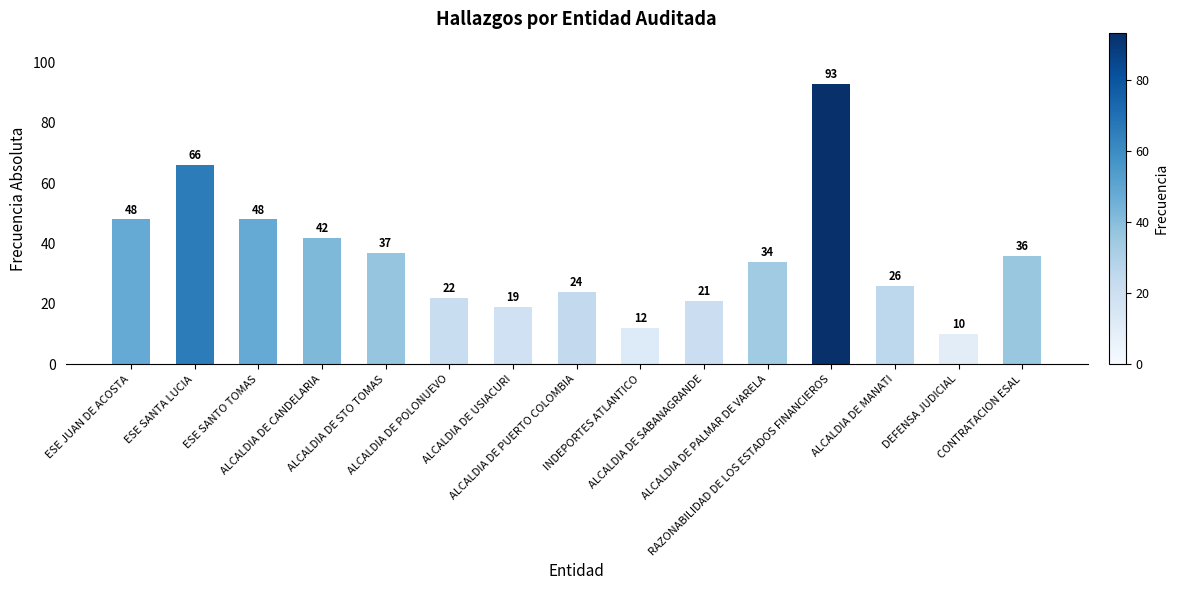

What is the maximum value shown in the chart?

93